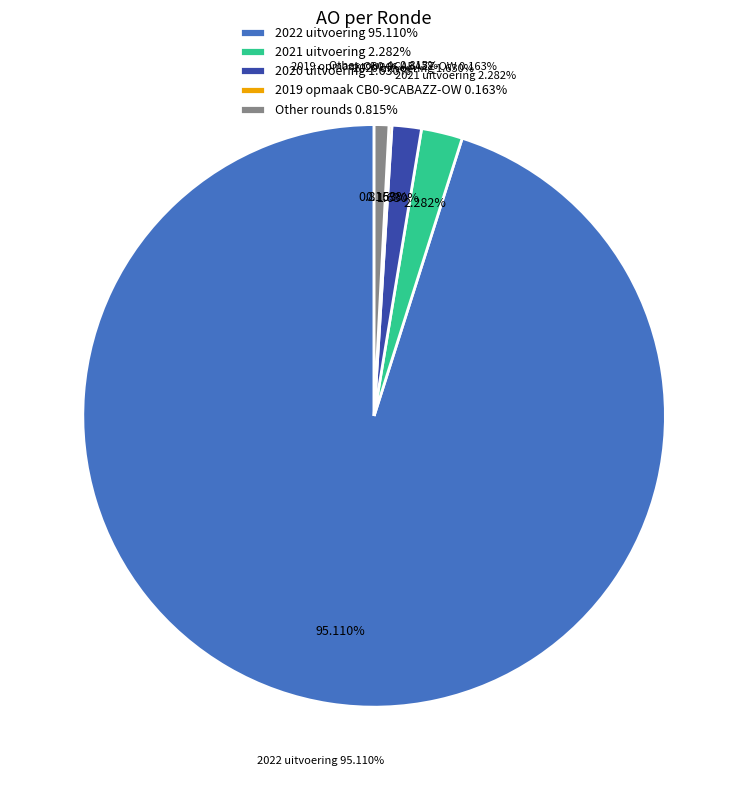

Is there a majority slice in this chart?

Yes